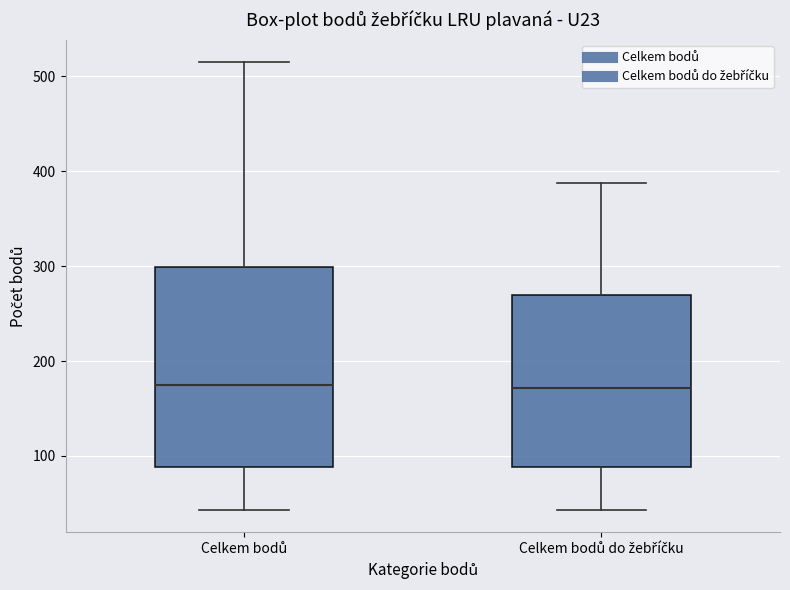

Reading left to right, transcribe this box plot: for each box, give where its median line is, the range the box spans, and where its two whiskers end, as read against the y-axis. The values are not printed on the chart, so give them approximately, as read against the axis.

Celkem bodů: median 180, box 90 to 300, whiskers 40 to 520
Celkem bodů do žebříčku: median 170, box 90 to 270, whiskers 40 to 390